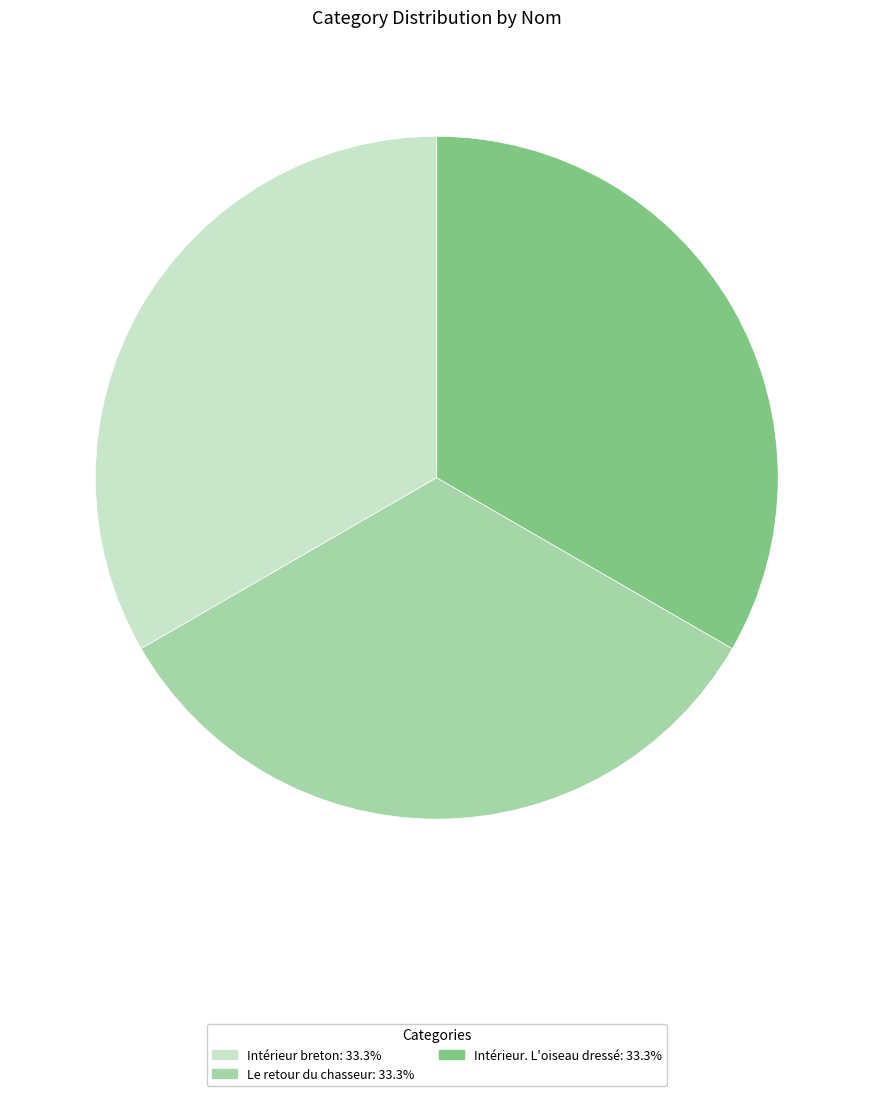

Approximately how many times larger is the value at Intérieur. L'oiseau dressé compared to Le retour du chasseur?

1.0